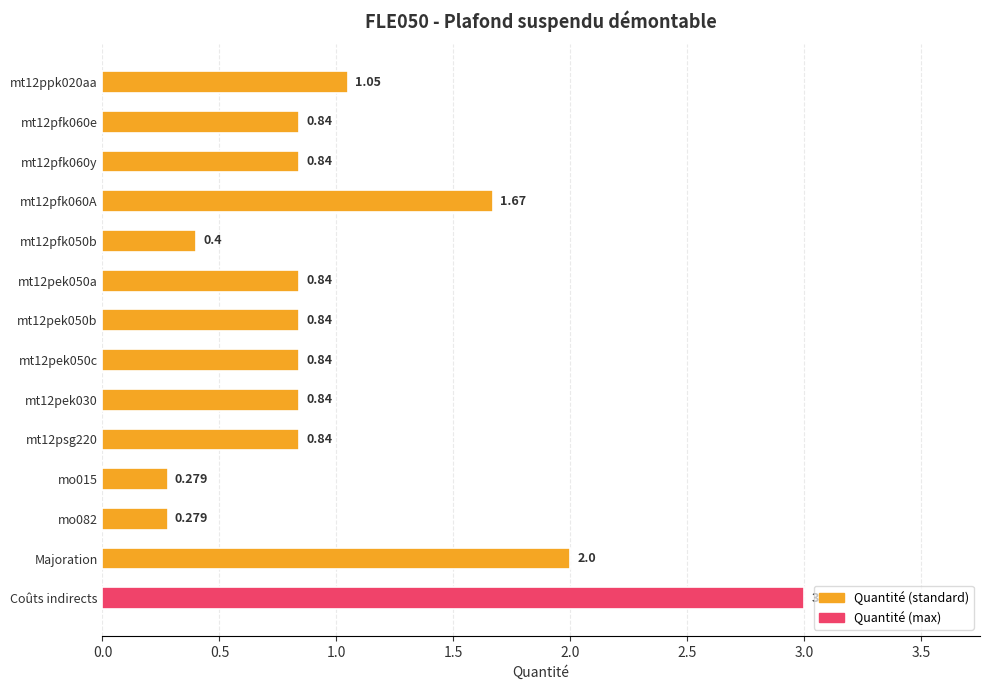

Which label corresponds to the largest value in the chart?

Coûts indirects